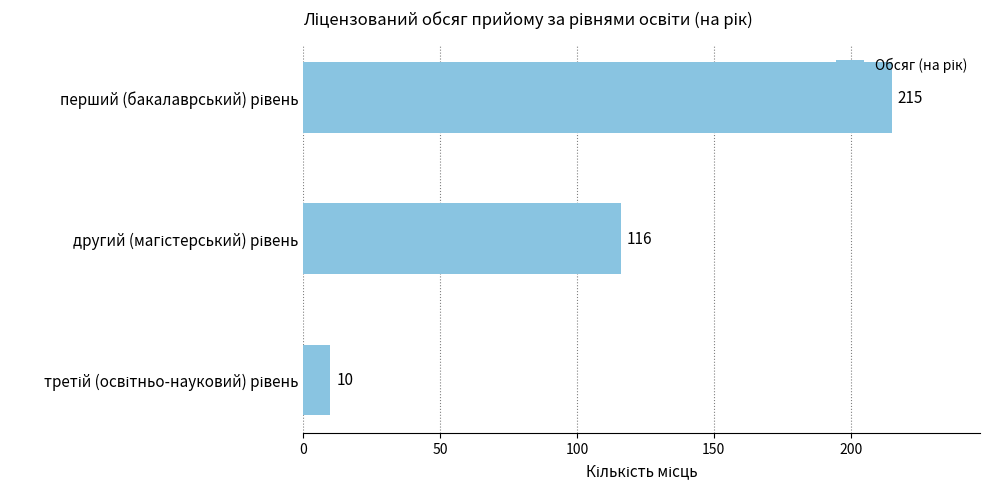

What is the difference between the second highest and minimum values?

106